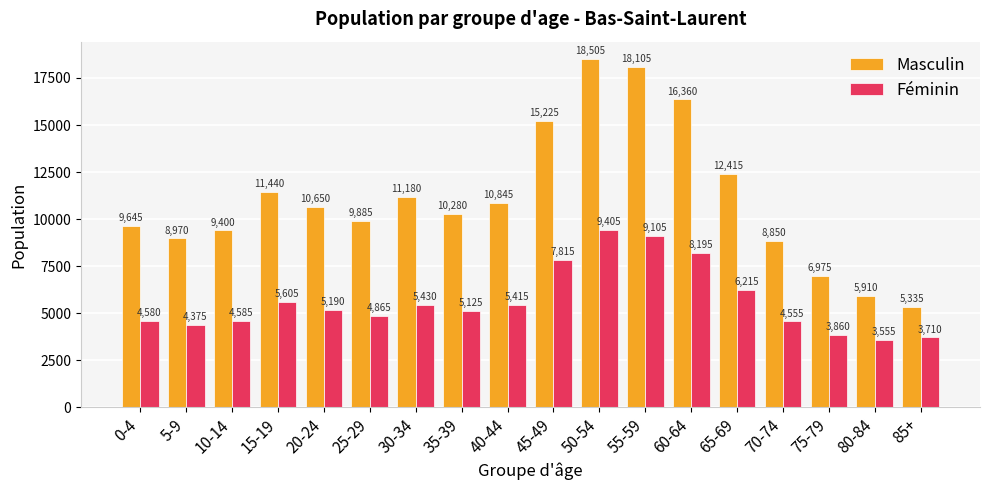

How many bars are there in total?

36